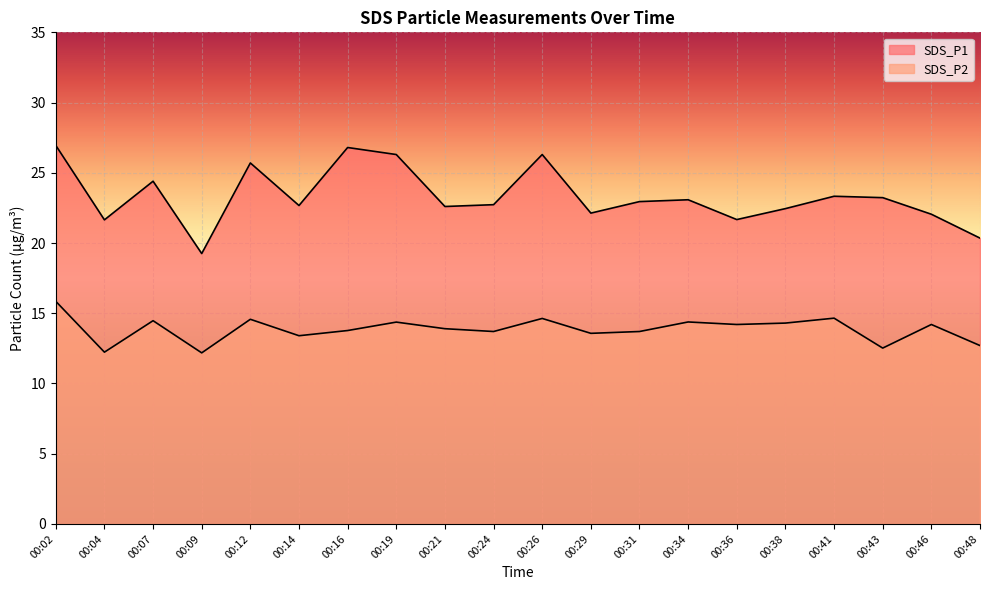

What is the difference between the SDS_P1 values at 00:43 and 00:38?

0.8